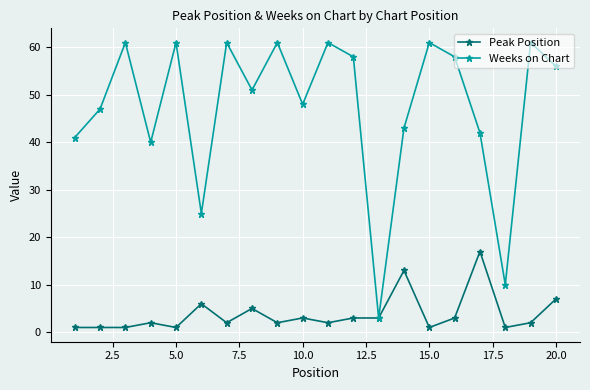

Reading left to right, extract all data points from this chart.

Peak Position: 1	1	1	2	1	6	2	5	2	3	2	3	3	13	1	3	17	1	2	7
Weeks on Chart: 41	47	61	40	61	25	61	51	61	48	61	58	3	43	61	58	42	10	61	56